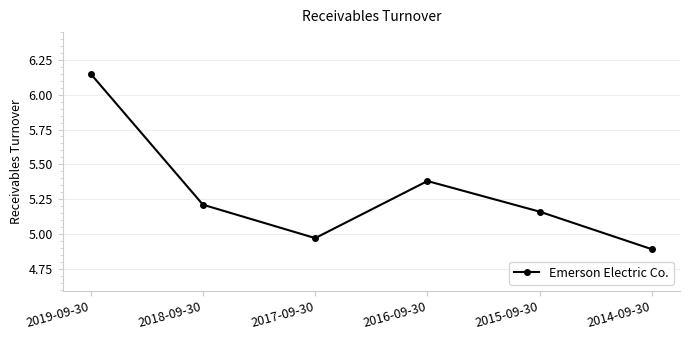

True or false: the data has more than 2 interior local peaks.

False